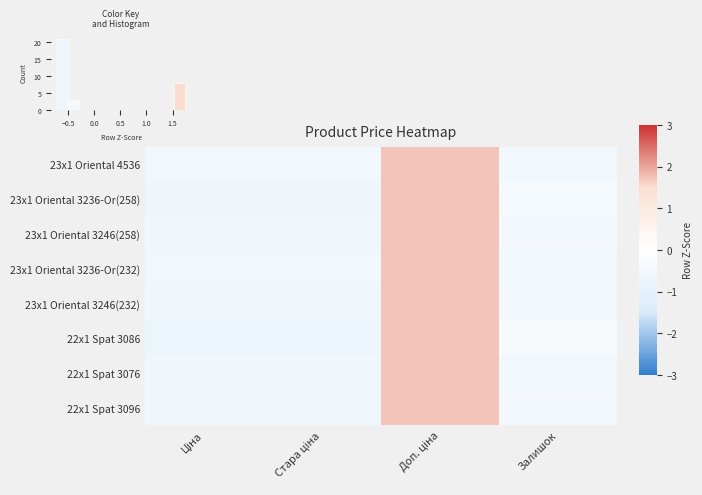

What is the difference between the maximum and minimum values in the 23x1 Oriental 4536 series?

2.3